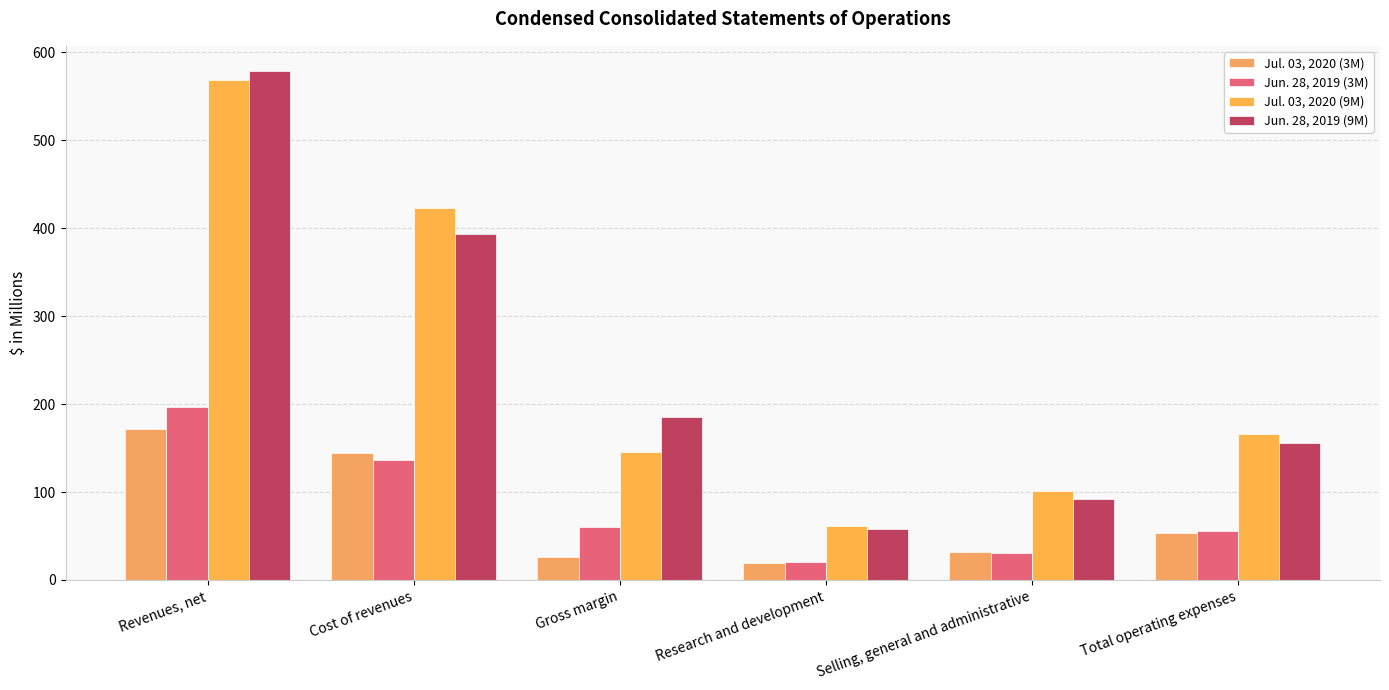

What is the smallest value displayed?

19.0